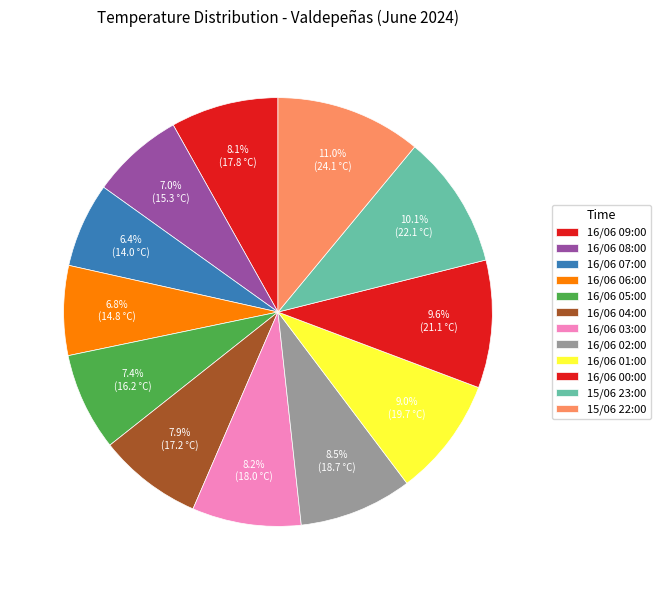

Does 16/06 09:00 account for over 50% of the chart?

No